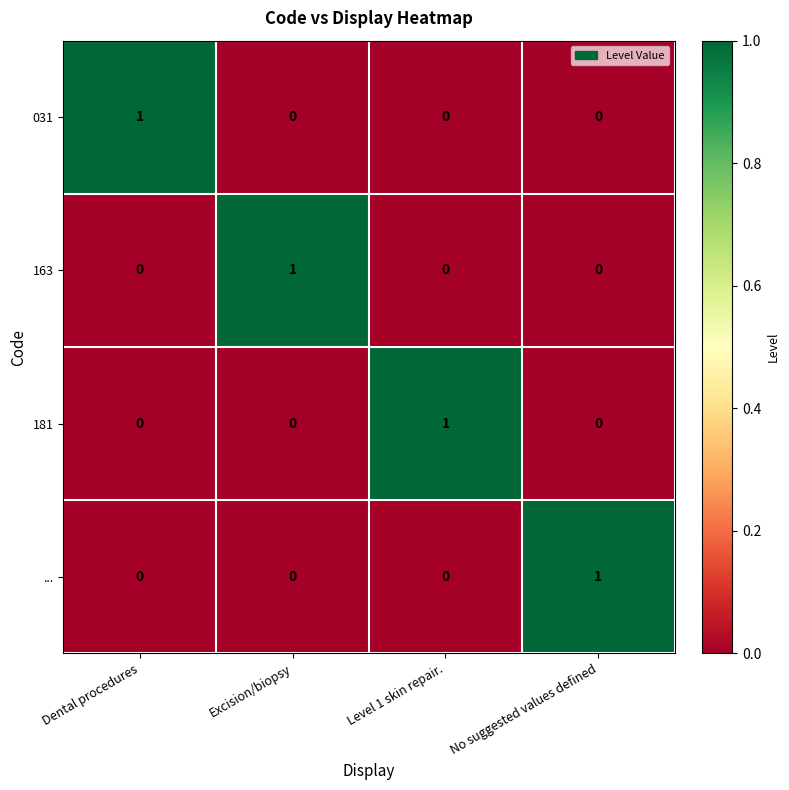

True or false: 031 has a value of -1 at No suggested values defined.

False